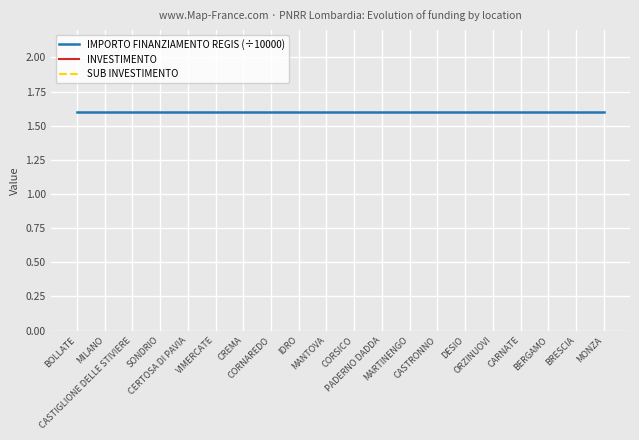

What value does the SUB INVESTIMENTO series have at CASTRONNO?

3.2